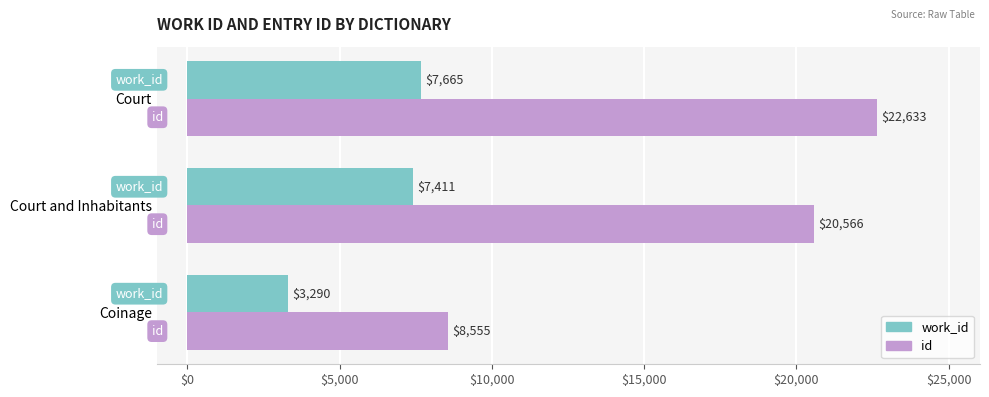

What is the sum of all id values?

51754